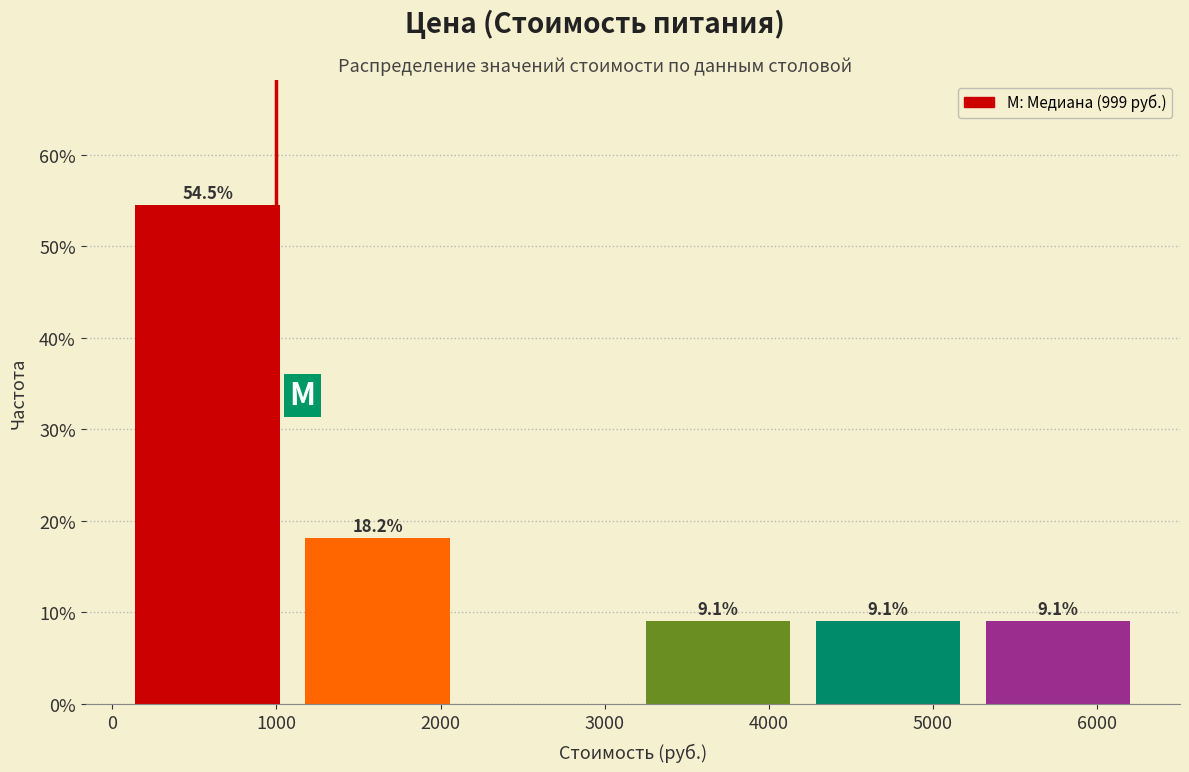

Over which range of the x-axis is the bar tallest?

100 to 1200